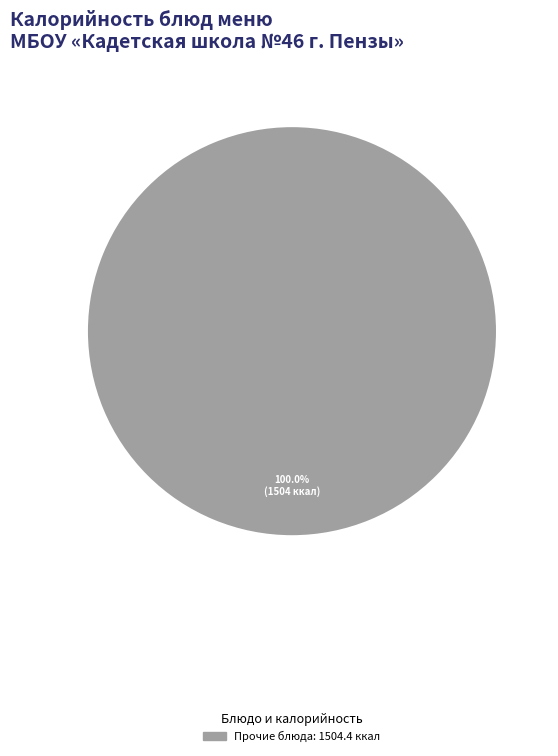

Count the number of slices in the pie.

1